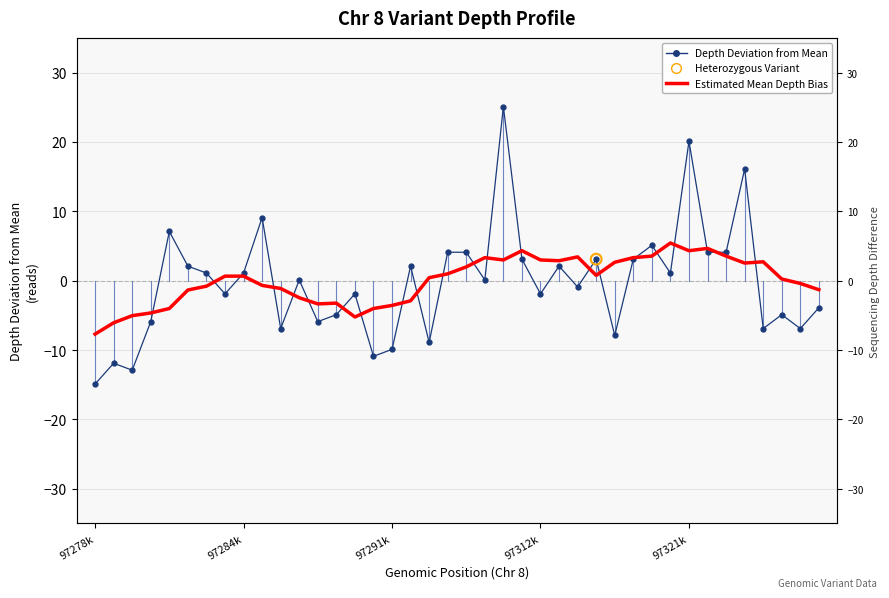

Which series contains the highest Y value?

Depth Deviation from Mean